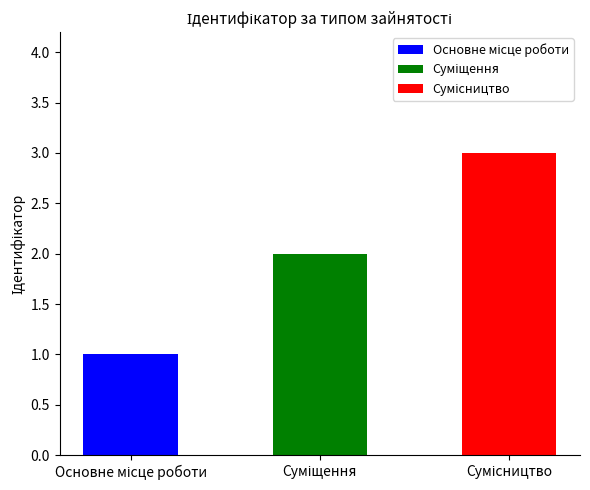

Rank the categories by value from highest to lowest.

Сумісництво, Суміщення, Основне місце роботи